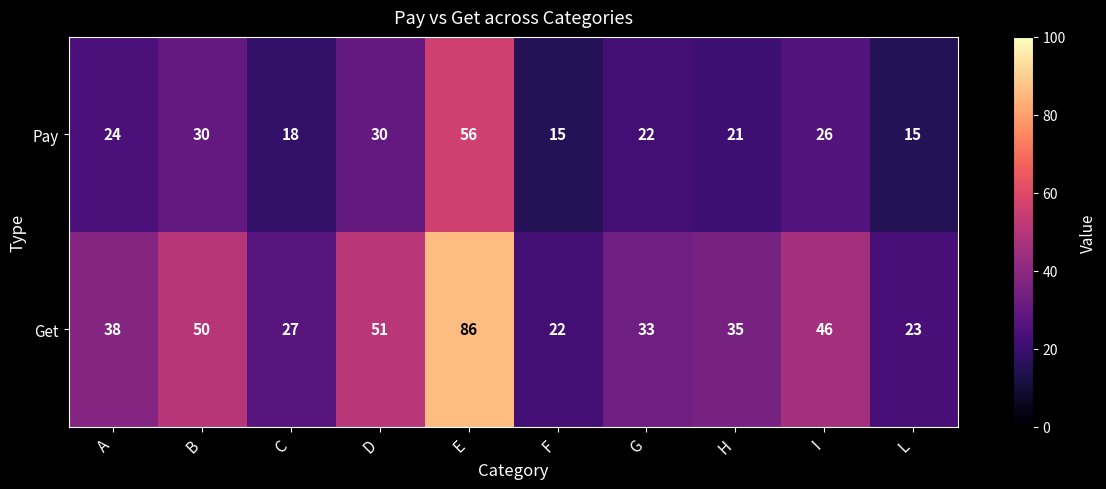

Reading left to right, what are all the values shown in this chart?

Pay: 24	30	18	30	56	15	22	21	26	15
Get: 38	50	27	51	86	22	33	35	46	23